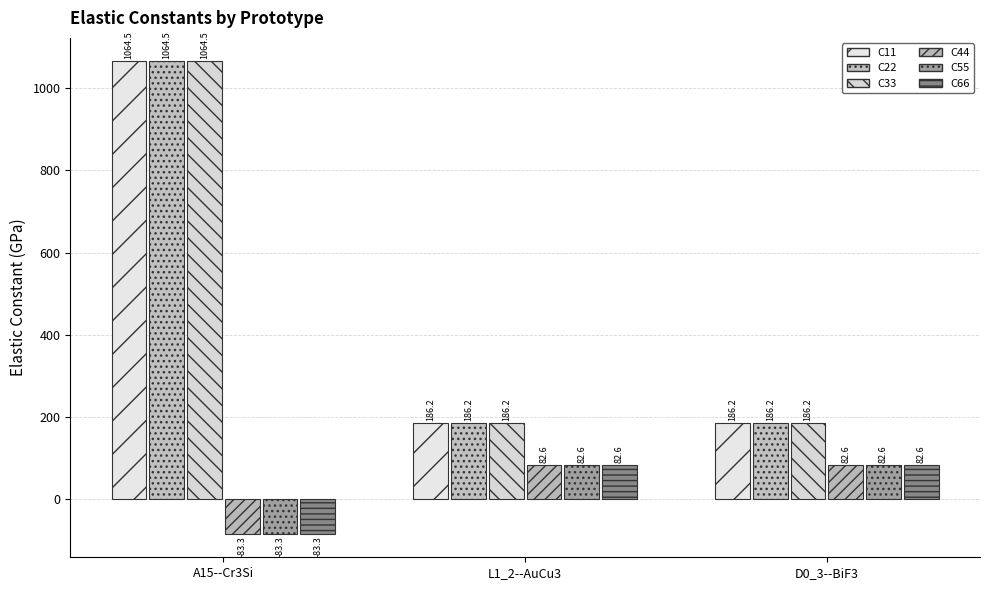

What is the sum of all C44 values?

81.9